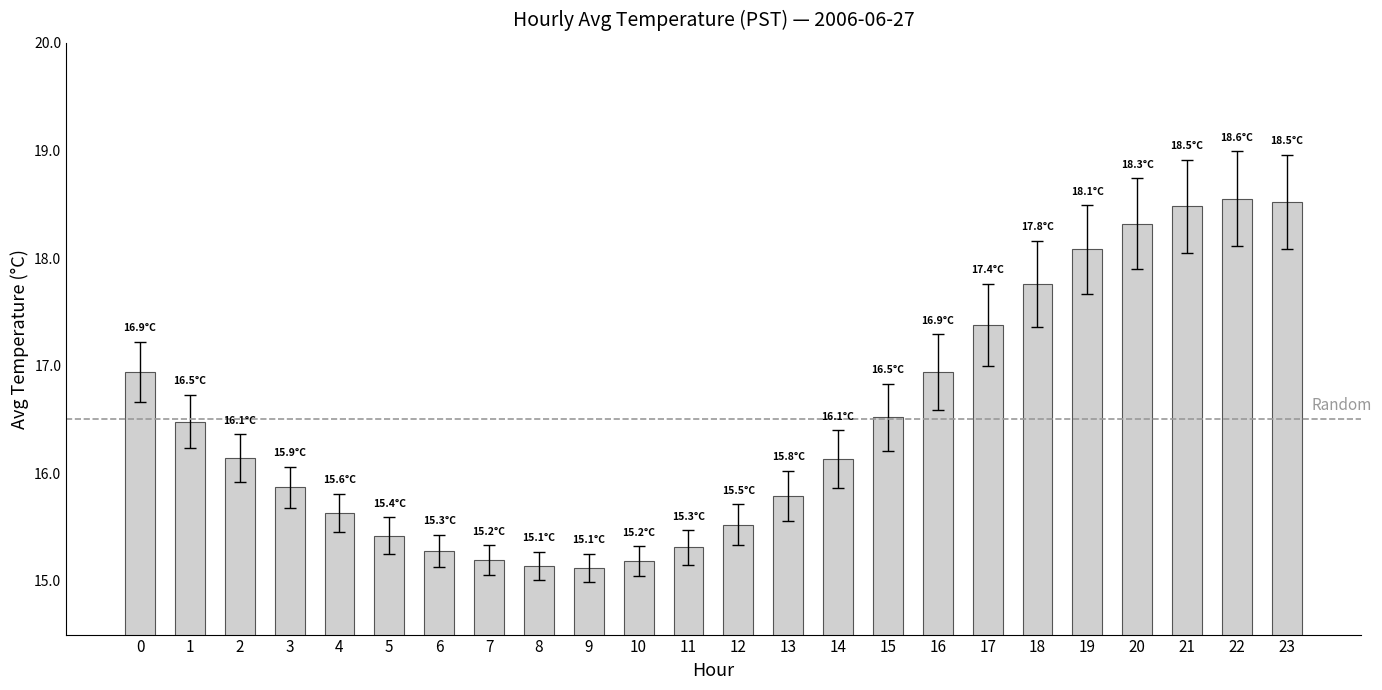

What is the difference between the values at 21 and 15?

2.0